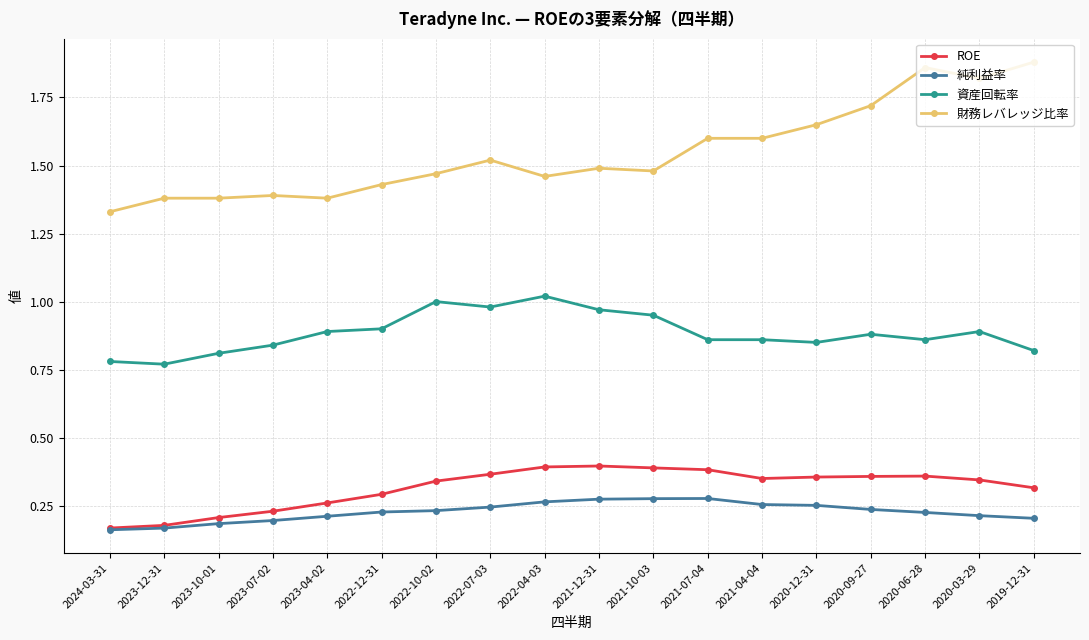

Rank the series at 2021-07-04 from highest to lowest value.

財務レバレッジ比率, 資産回転率, ROE, 純利益率